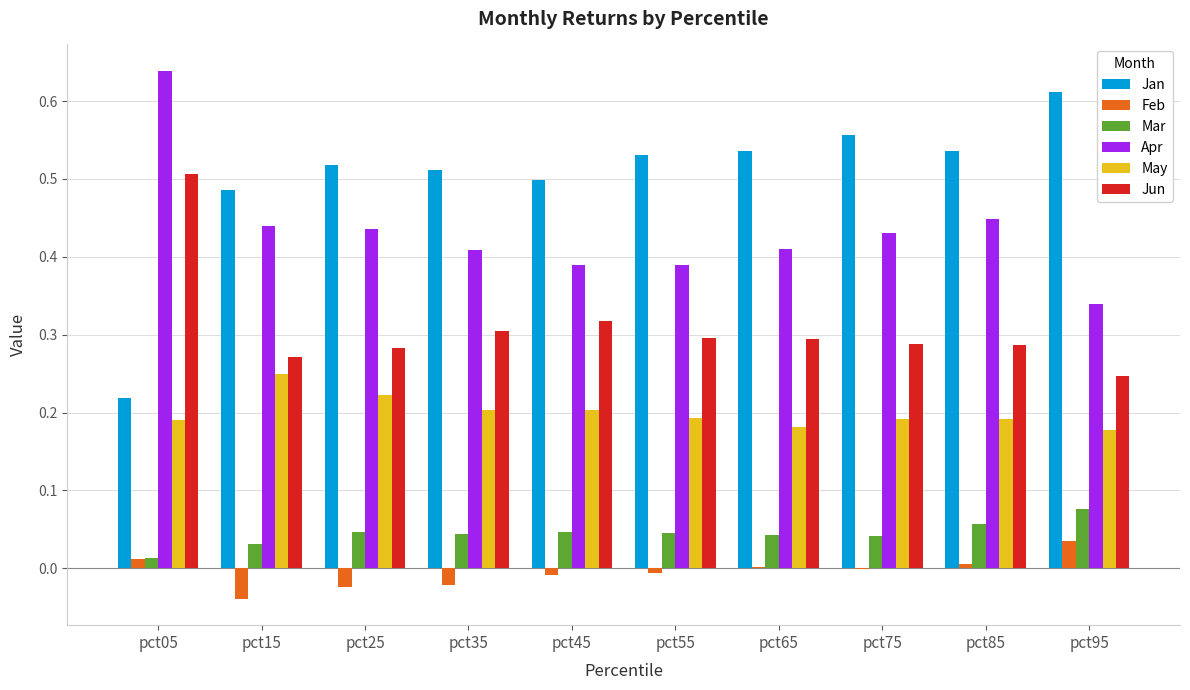

How many groups of bars are there?

10